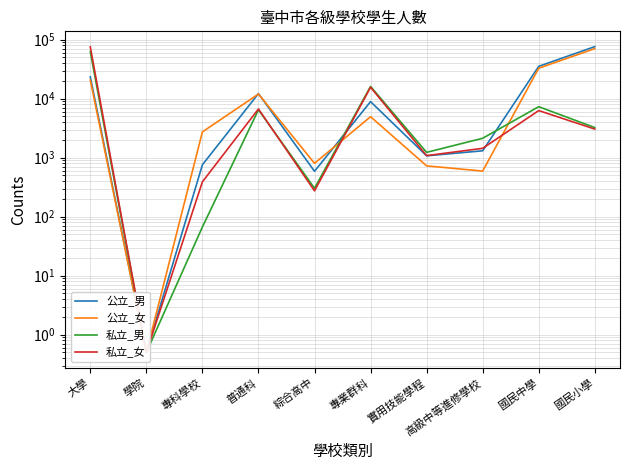

After their last crossing, which series has the higher values: 公立_男 or 公立_女?

公立_男